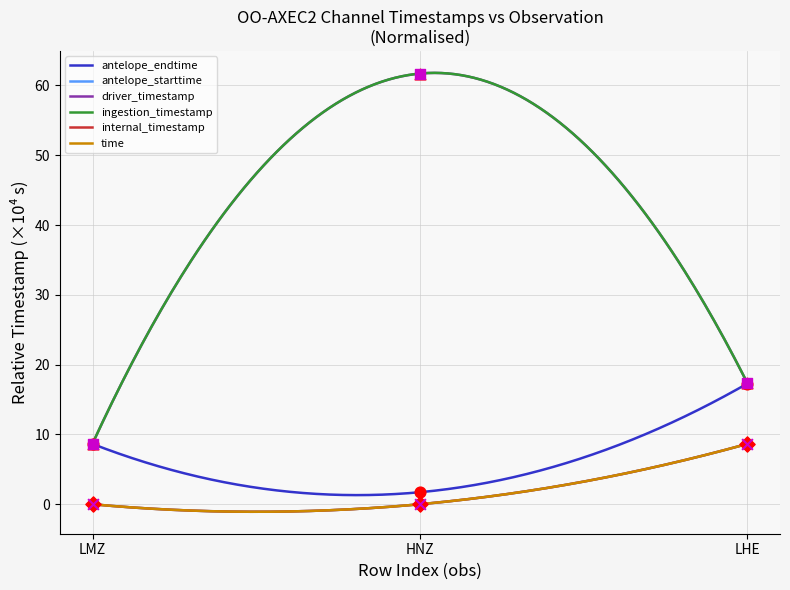

What is the total value across all series at LMZ?

26.0